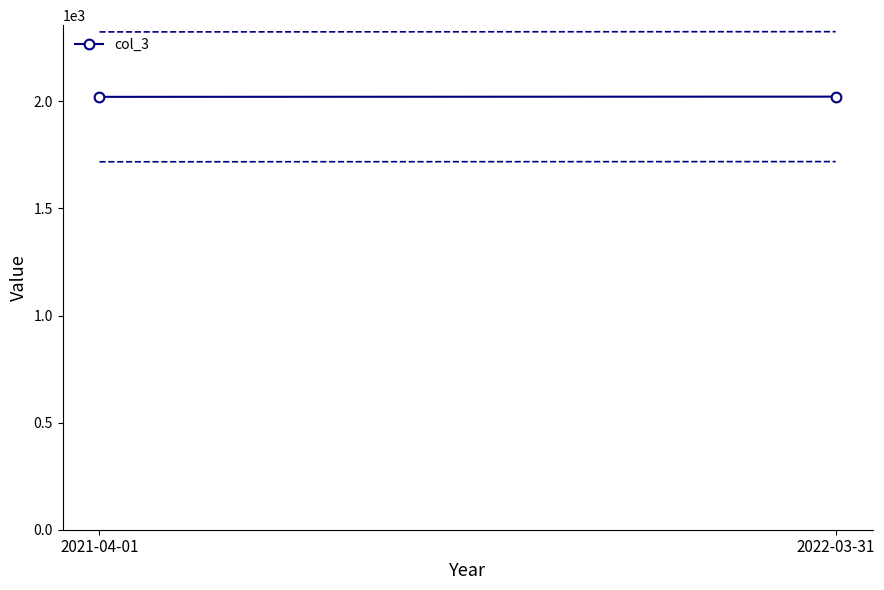

What is the change in value from 2021-04-01 to 2022-03-31?

+1